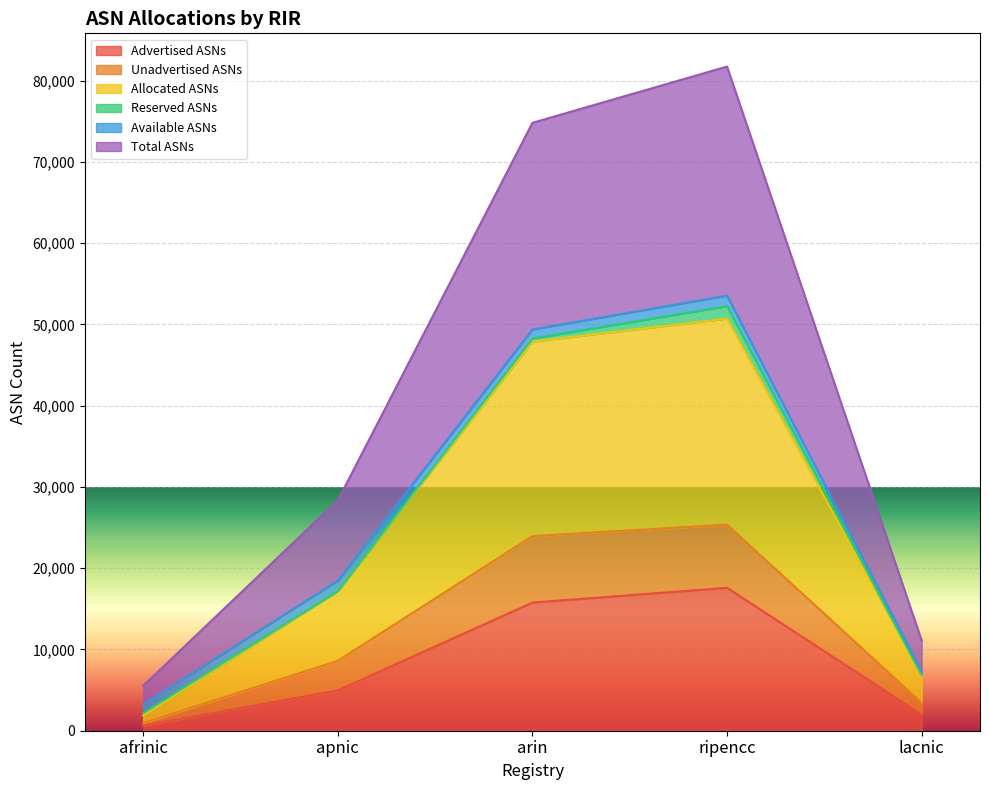

List the labels in order of Allocated ASNs value, smallest first.

afrinic, lacnic, apnic, arin, ripencc